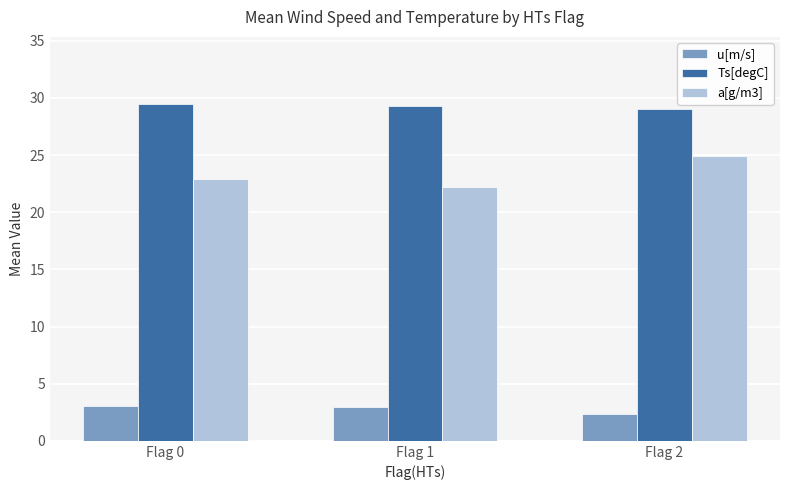

List the series in order of their overall mean, lowest first.

u[m/s], a[g/m3], Ts[degC]